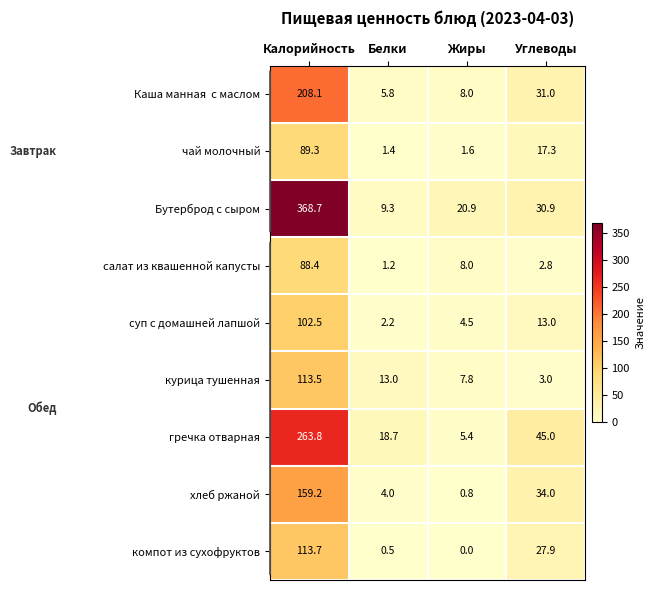

What is the difference between the highest and lowest values at Жиры?

20.9